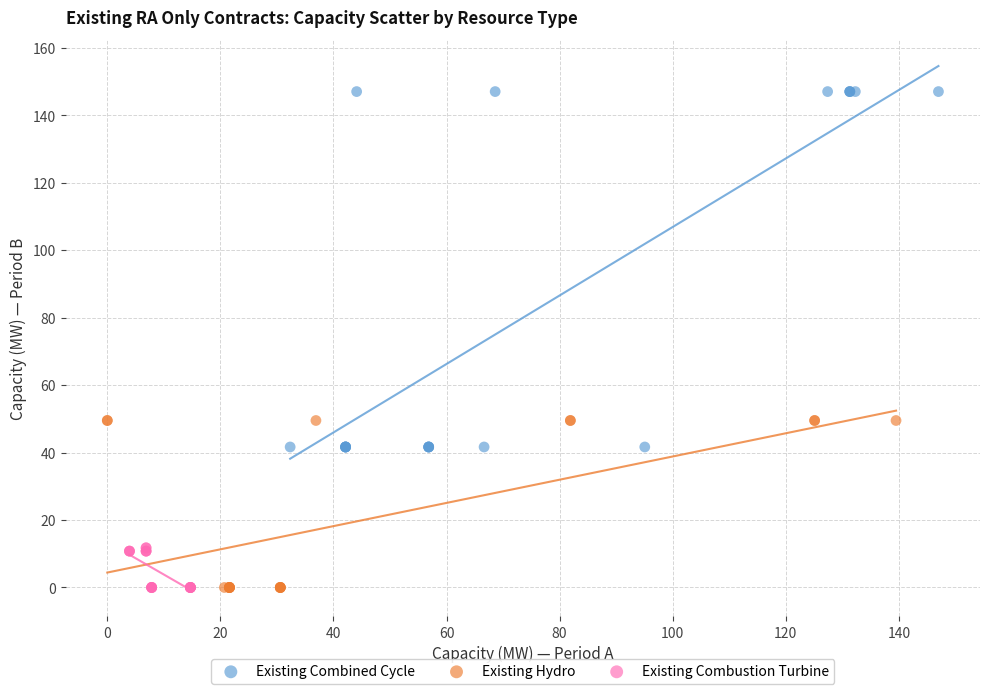

Which series contains the highest Y value?

Existing Combined Cycle